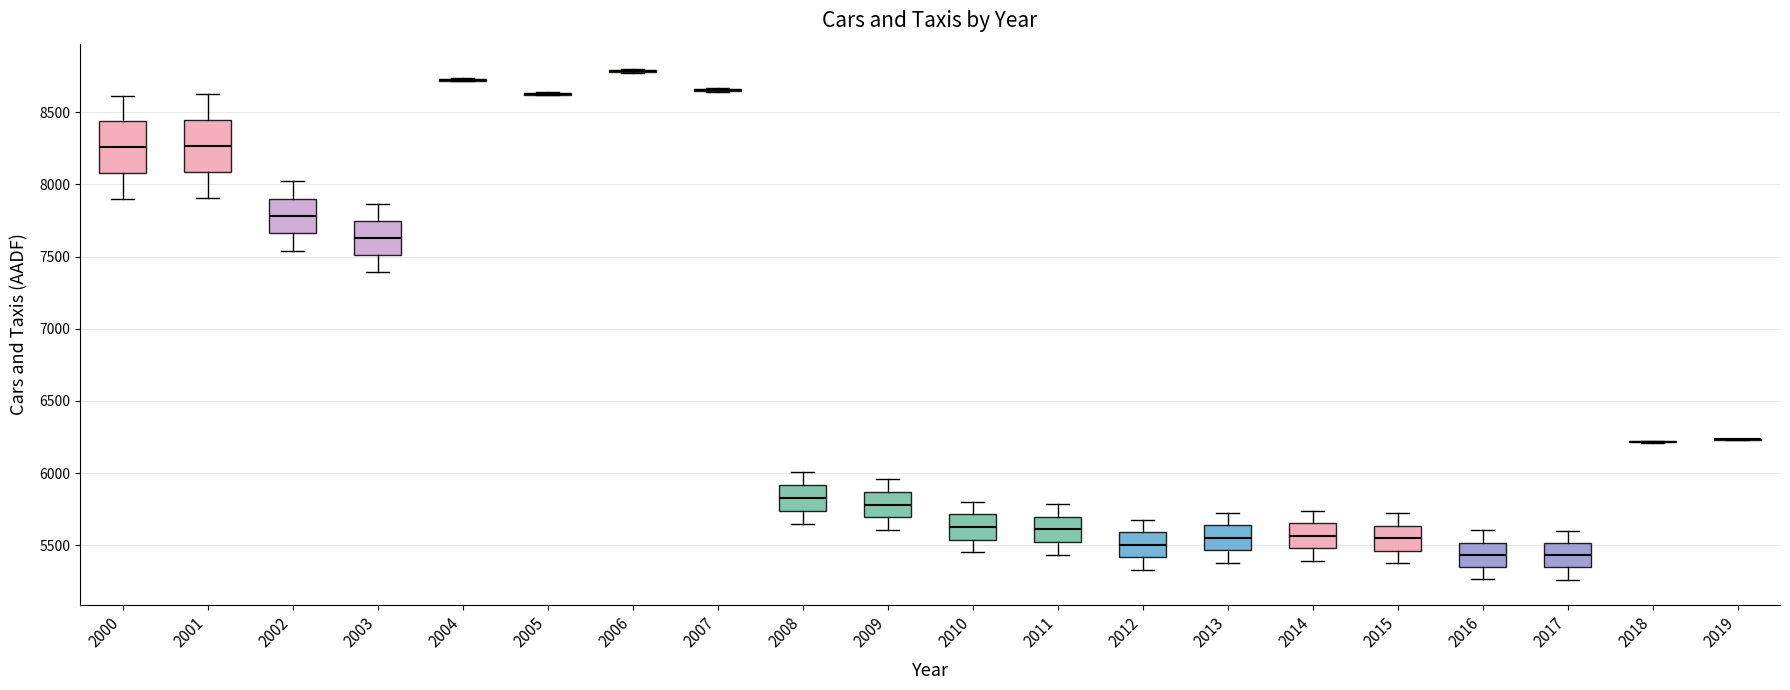

Reading left to right, read every box against the y-axis: the position of its median line, the range the box covers, and the ends of its whiskers. The values are not printed on the chart, so give them approximately, as read against the axis.

2000: median 8250, box 8100 to 8450, whiskers 7900 to 8600
2001: median 8250, box 8100 to 8450, whiskers 7900 to 8600
2002: median 7800, box 7650 to 7900, whiskers 7550 to 8000
2003: median 7650, box 7500 to 7750, whiskers 7400 to 7850
2004: box collapsed to a line at 8700, whiskers 8700 to 8750
2005: box collapsed to a line at 8650, whiskers 8600 to 8650
2006: box collapsed to a line at 8800, whiskers 8800 to 8800
2007: box collapsed to a line at 8650, whiskers 8650 to 8650
2008: median 5850, box 5750 to 5900, whiskers 5650 to 6000
2009: median 5800, box 5700 to 5850, whiskers 5600 to 5950
2010: median 5650, box 5550 to 5700, whiskers 5450 to 5800
2011: median 5600, box 5500 to 5700, whiskers 5450 to 5800
2012: median 5500, box 5400 to 5600, whiskers 5350 to 5700
2013: median 5550, box 5450 to 5650, whiskers 5400 to 5700
2014: median 5550, box 5500 to 5650, whiskers 5400 to 5750
2015: median 5550, box 5450 to 5650, whiskers 5400 to 5700
2016: median 5450, box 5350 to 5500, whiskers 5250 to 5600
2017: median 5450, box 5350 to 5500, whiskers 5250 to 5600
2018: box collapsed to a line at 6200, whiskers 6200 to 6200
2019: box collapsed to a line at 6250, whiskers 6250 to 6250